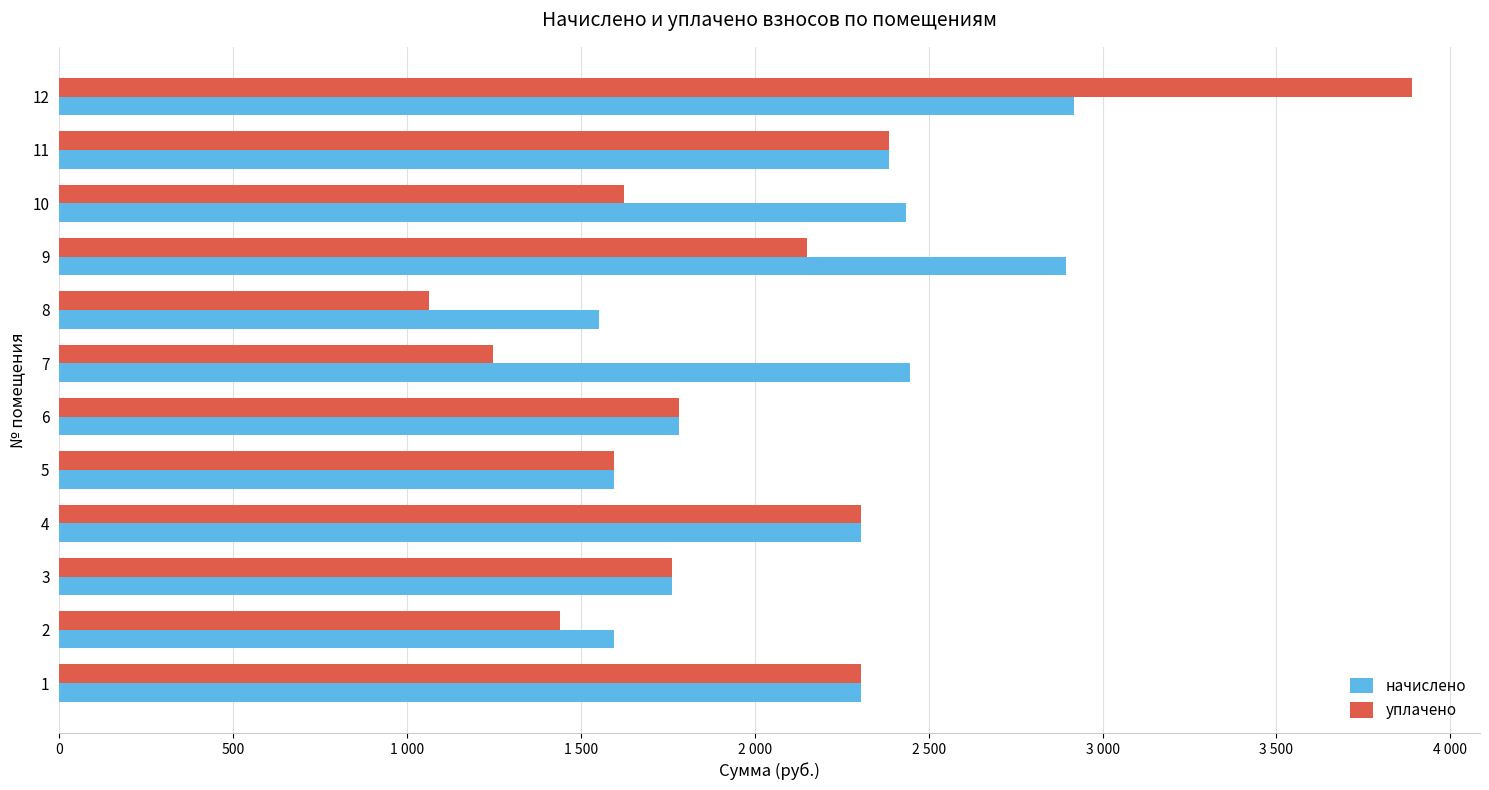

True or false: начислено has a value of 942.3 at 11.

False